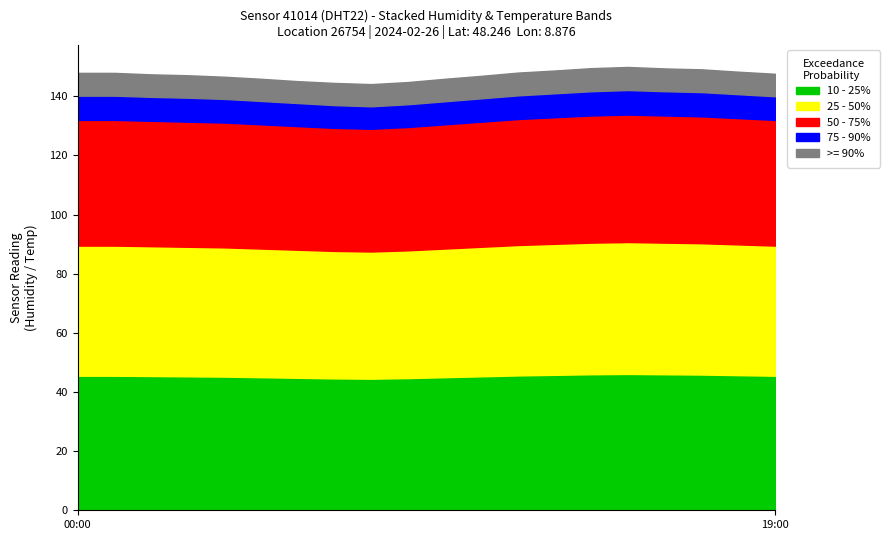

Does the chart display data point markers on the line(s)?

No